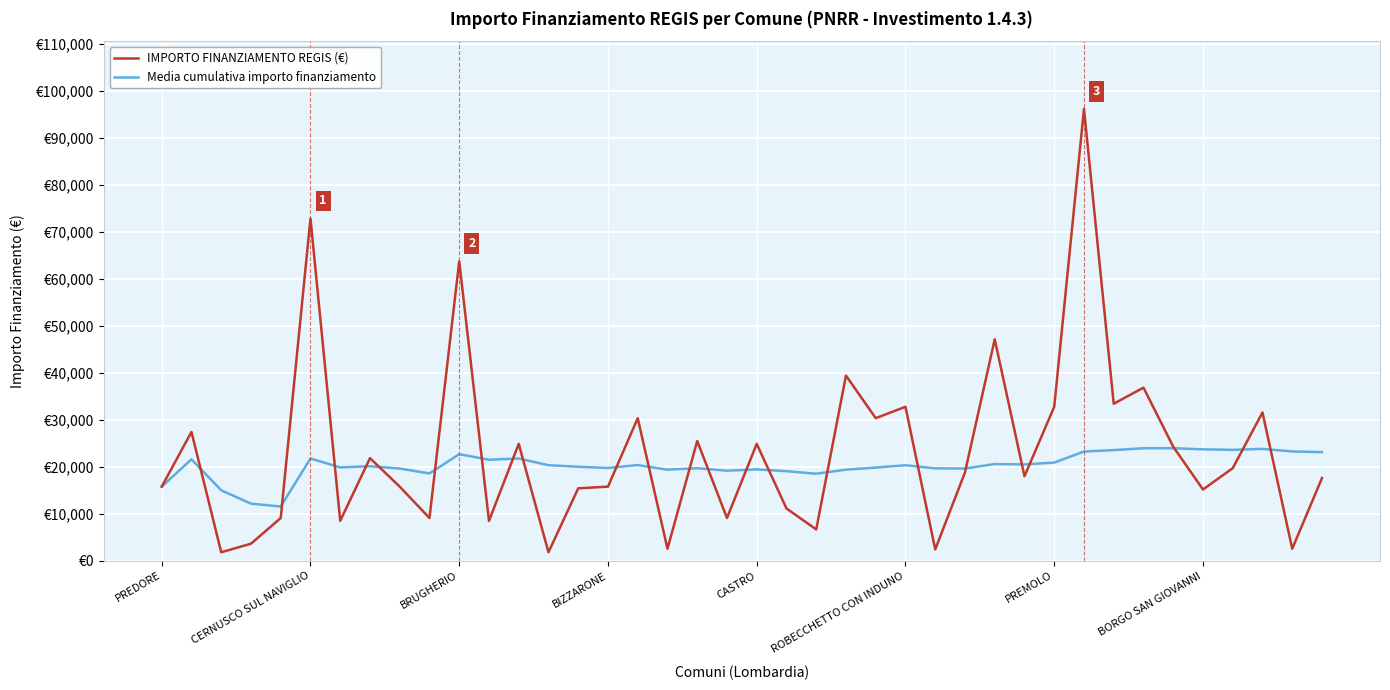

Does the chart display data point markers on the line(s)?

No